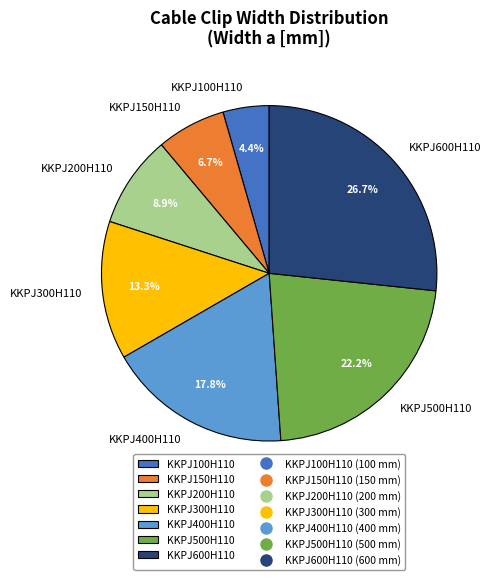

Does any single category account for the majority?

No